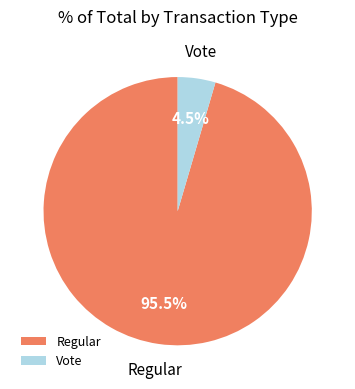

Between Vote and Regular, which is larger?

Regular